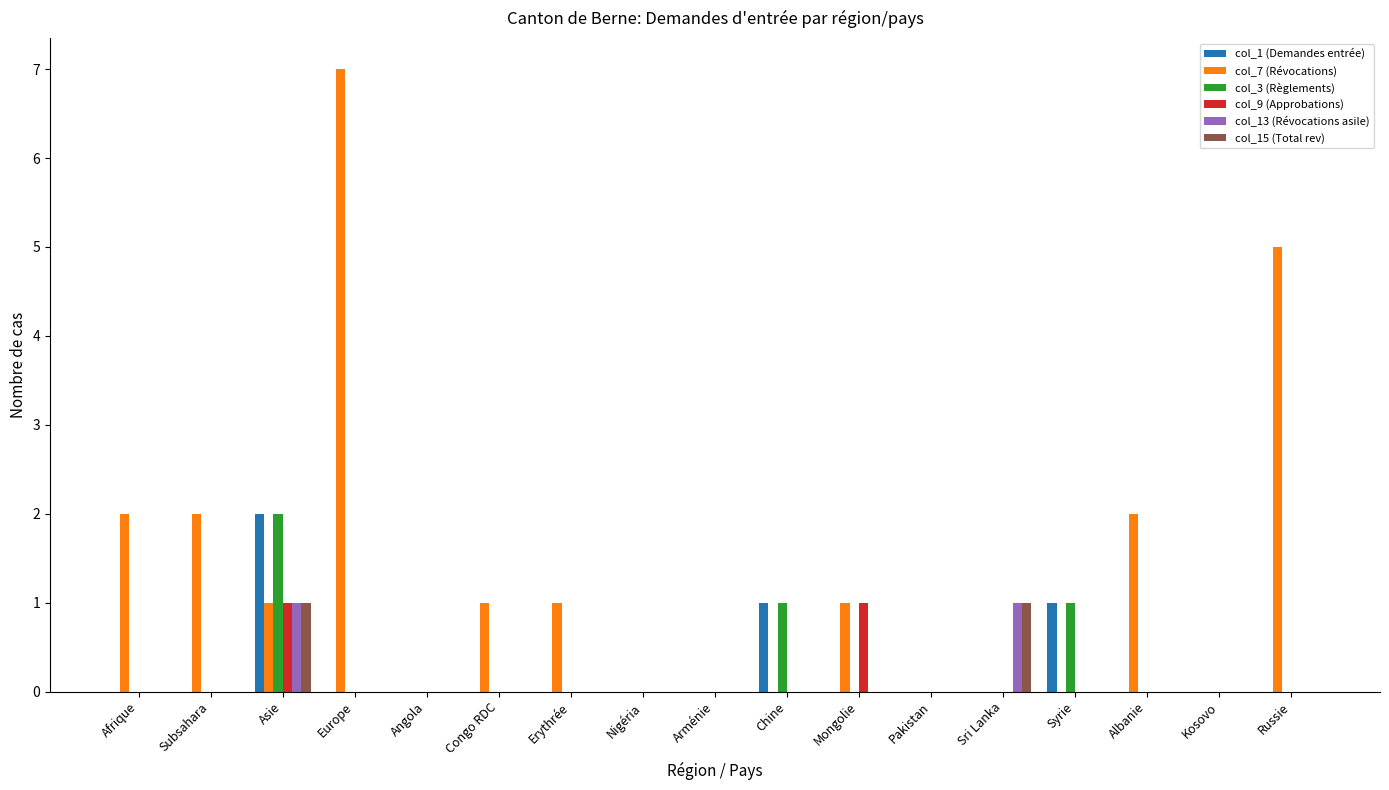

The col_13 (Révocations asile) series shows 0 at Arménie. True or false?

True